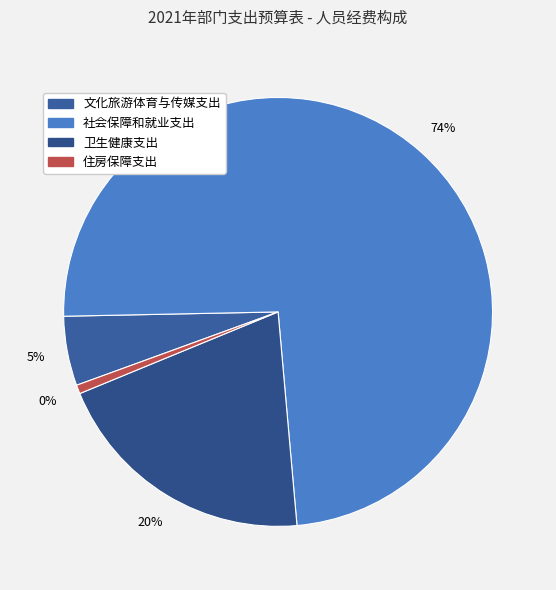

The 住房保障支出 slice represents 6% of the pie. True or false?

False